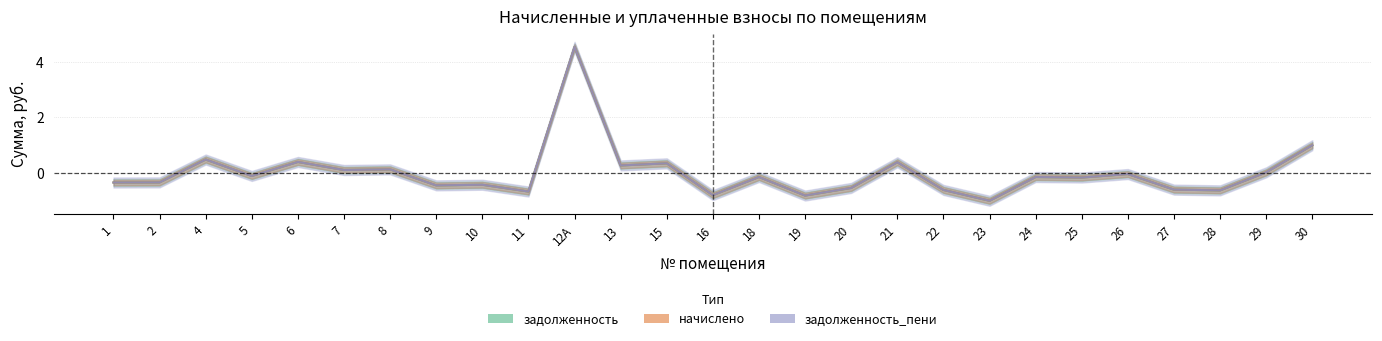

At which label does задолженность first exceed 0?

4